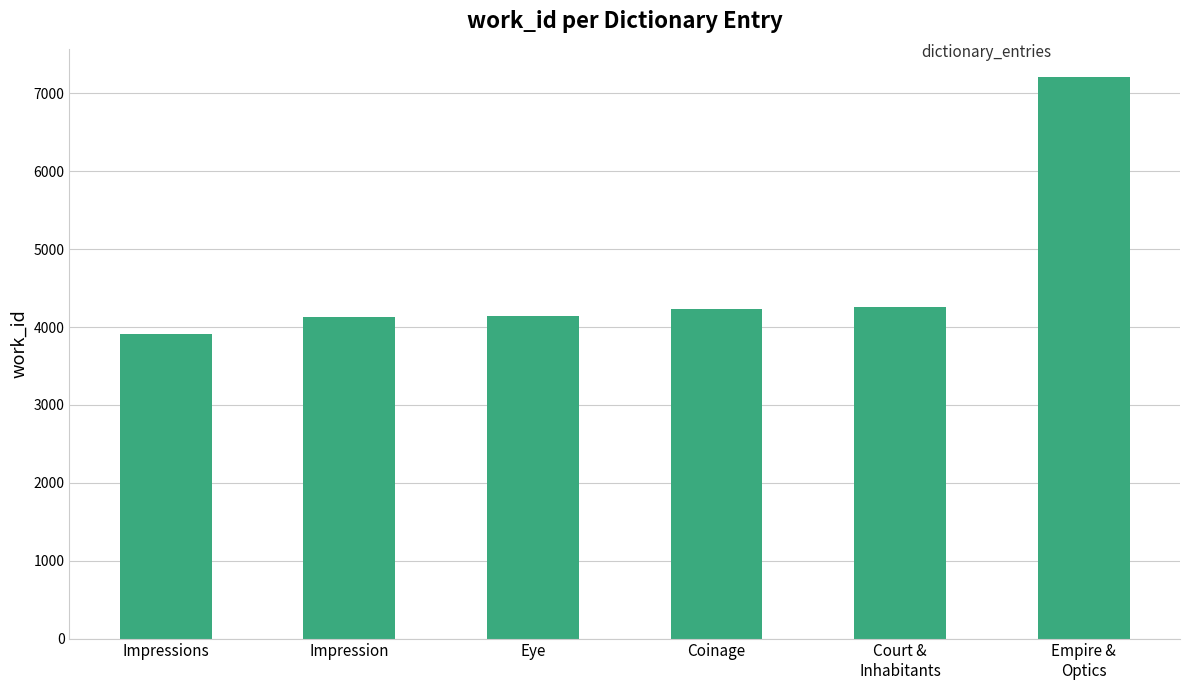

What is the label of the 5th bar from the left?

Court &
Inhabitants